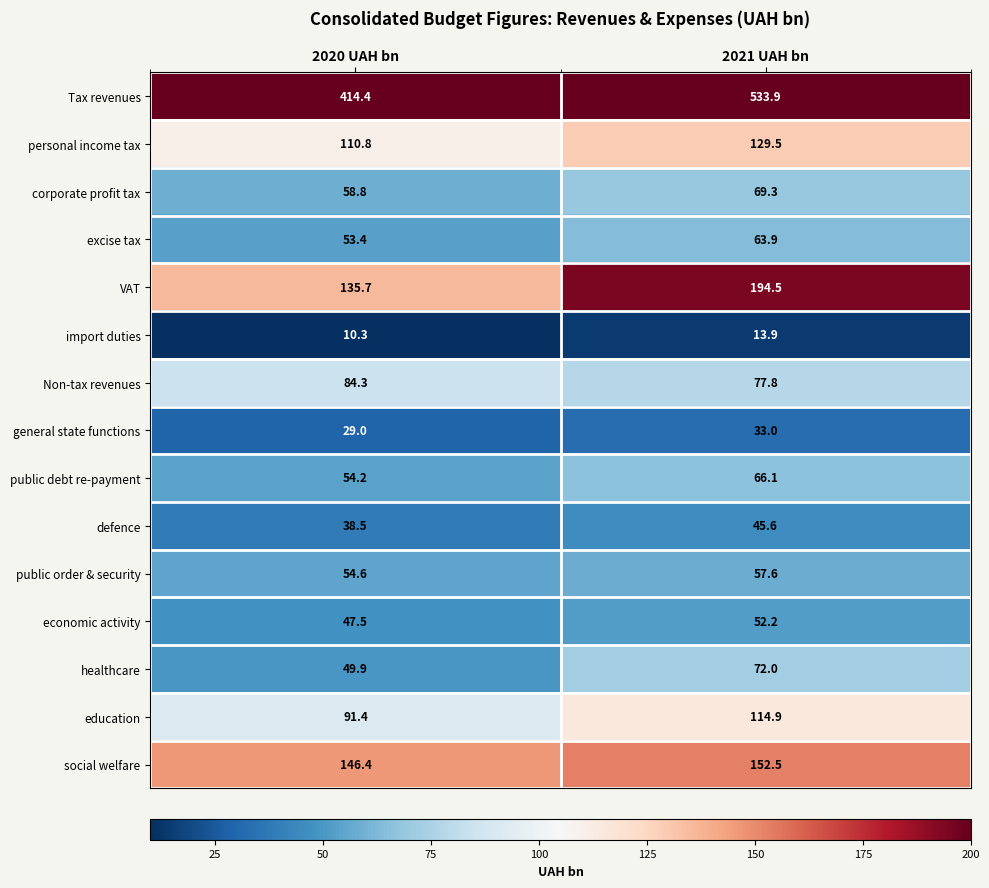

Which label corresponds to the smallest value in the chart?

2020 UAH bn